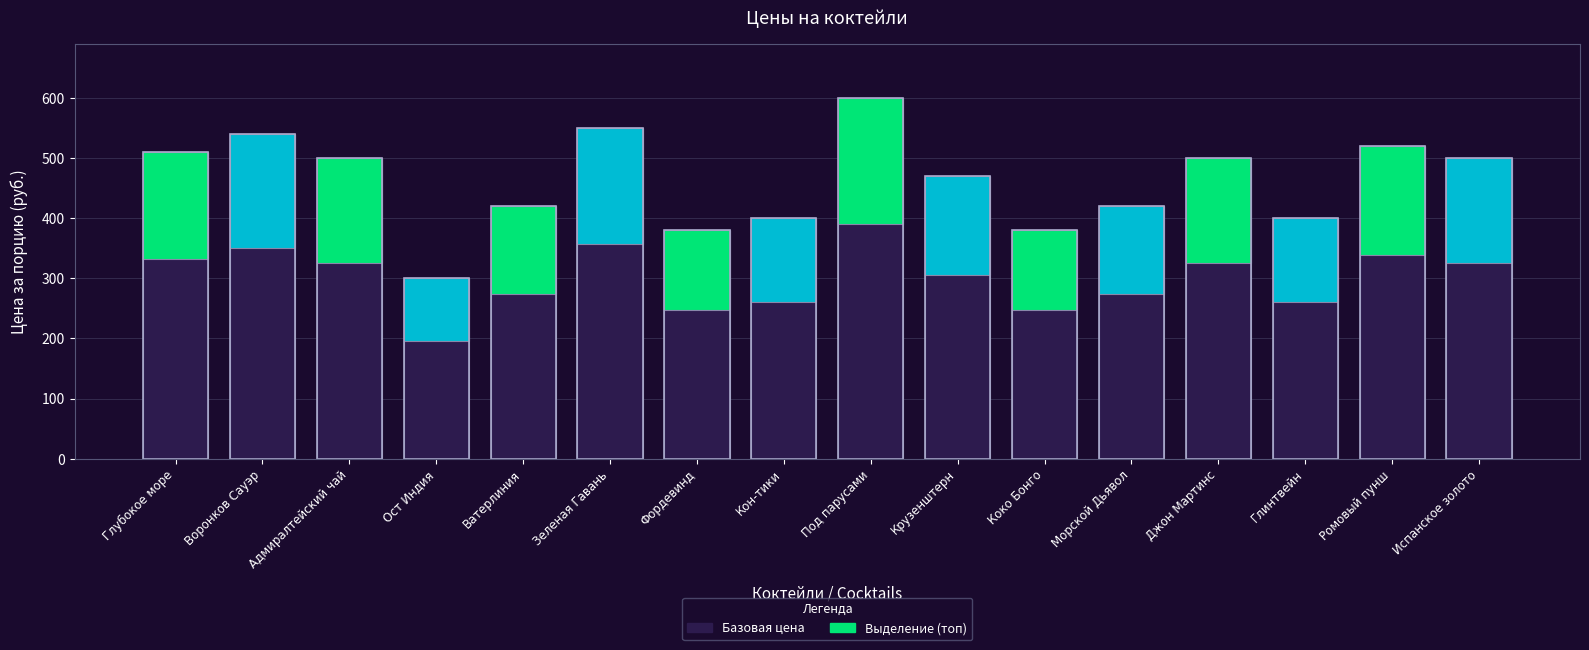

What is the label of the 8th bar from the right?

Под парусами